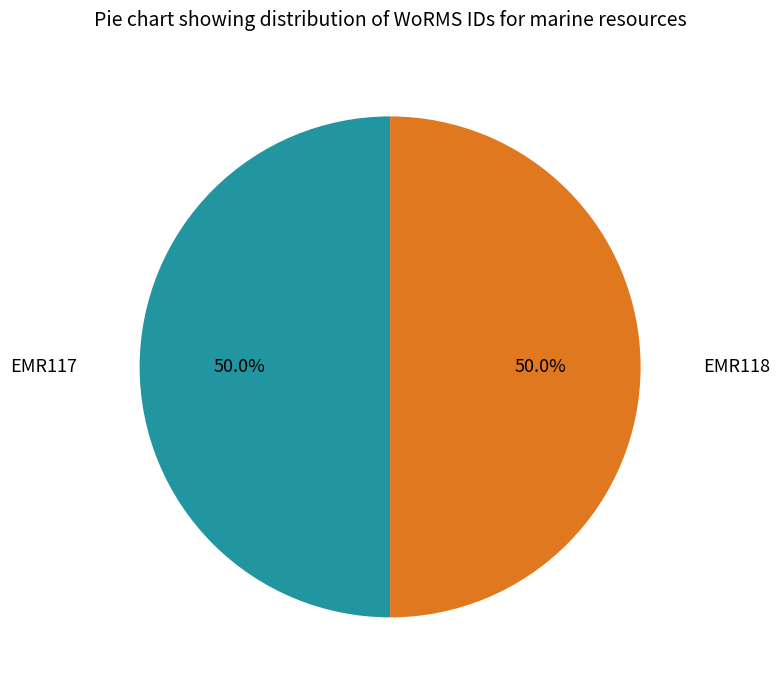

To the nearest percent, what percentage of the pie is EMR117?

50%